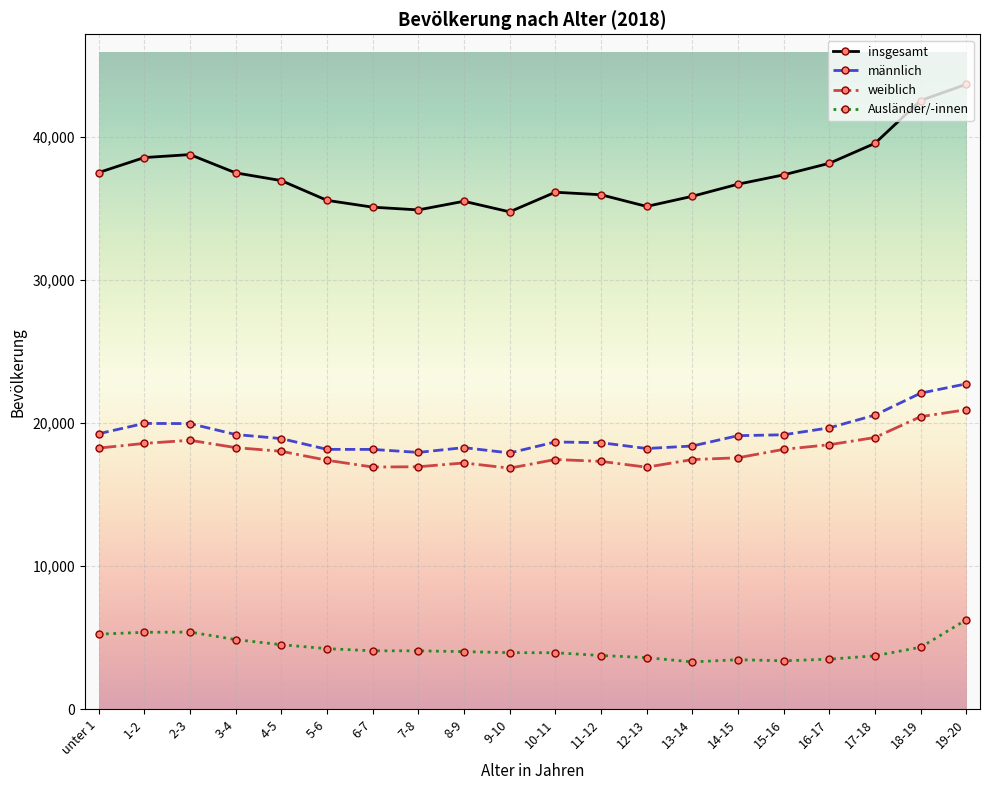

True or false: Ausländer/-innen has a value of 3466 at 14-15.

True